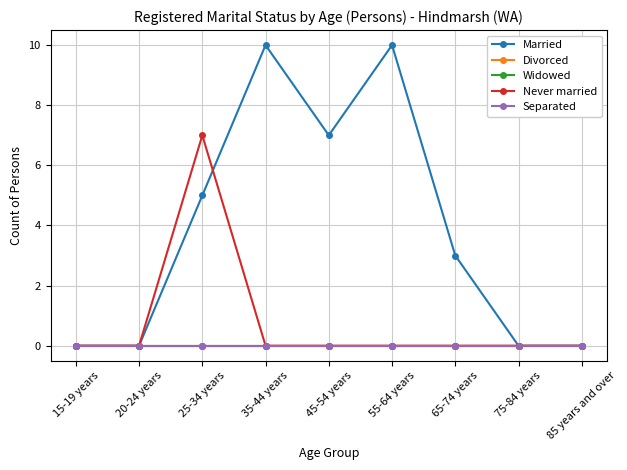

Does the chart have visible grid lines?

Yes